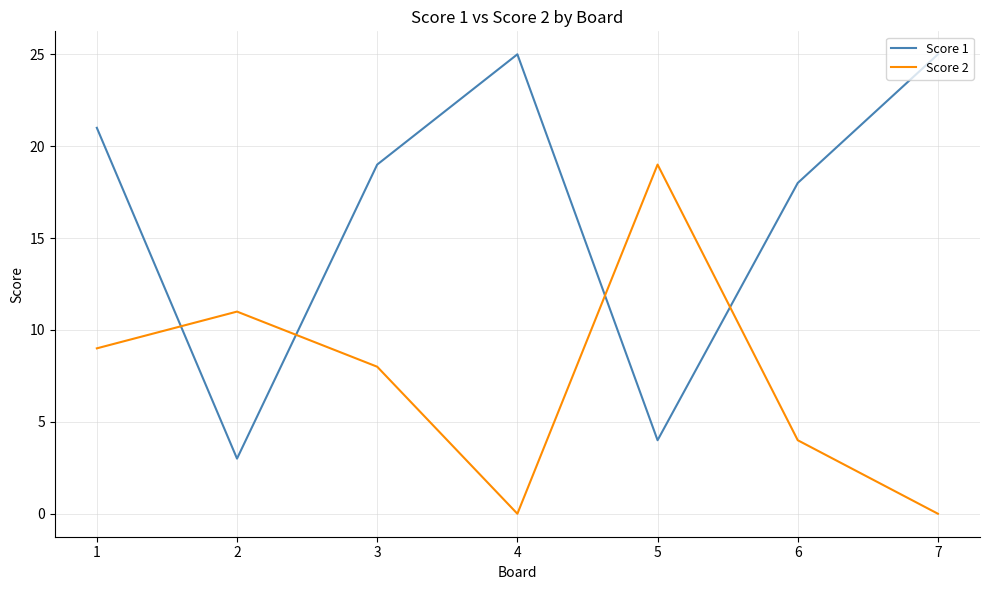

After their last crossing, which series has the higher values: Score 1 or Score 2?

Score 1